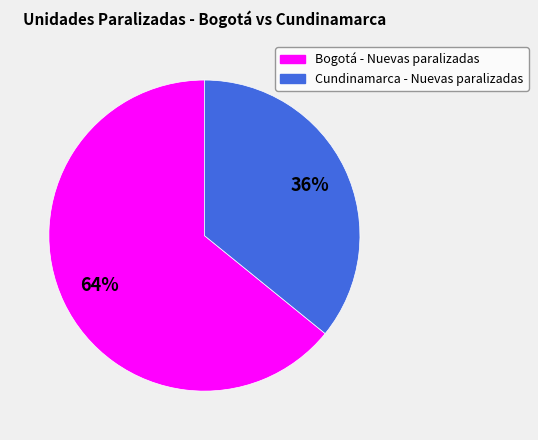

Is there any slice that represents more than half of the pie?

Yes